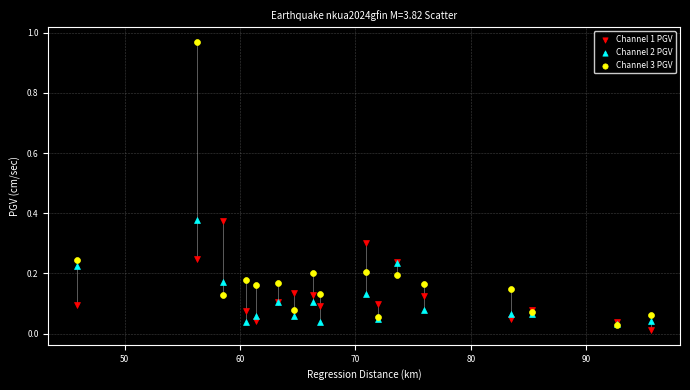

Which series contains the highest Y value?

Channel 3 PGV